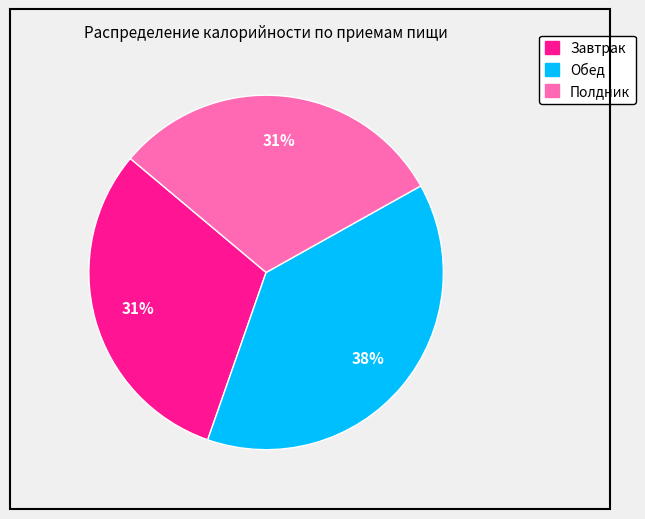

How many slices are in this pie chart?

3